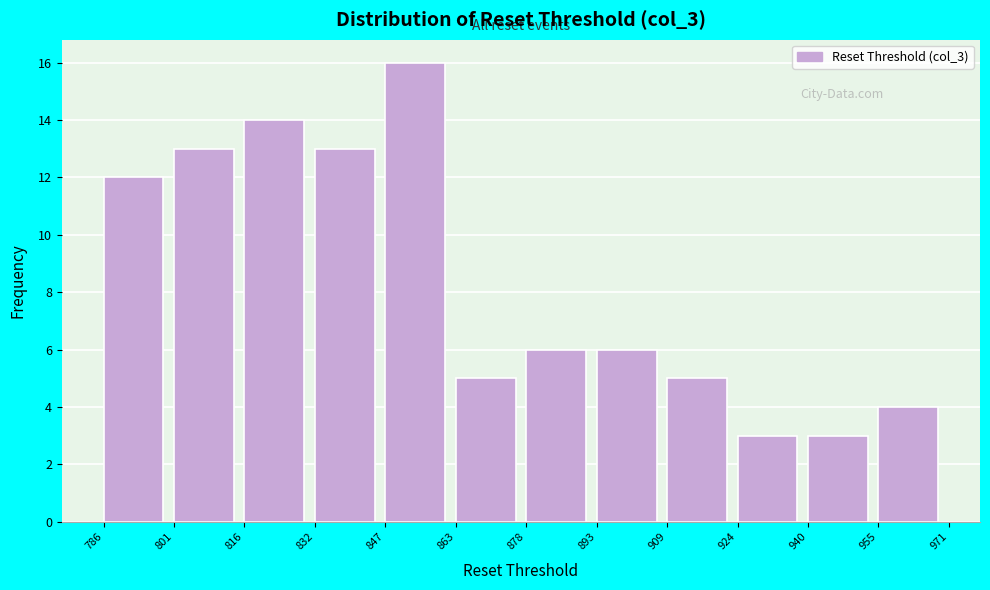

Reading left to right, list every bar in this chart as the range it spans on the x-axis followed by its height. The values are not printed on the chart, so give them approximately, as read against the axis.

786 to 801: 12
801 to 816: 13
816 to 832: 14
832 to 847: 13
847 to 863: 16
863 to 878: 5
878 to 893: 6
893 to 909: 6
909 to 924: 5
924 to 940: 3
940 to 955: 3
955 to 971: 4